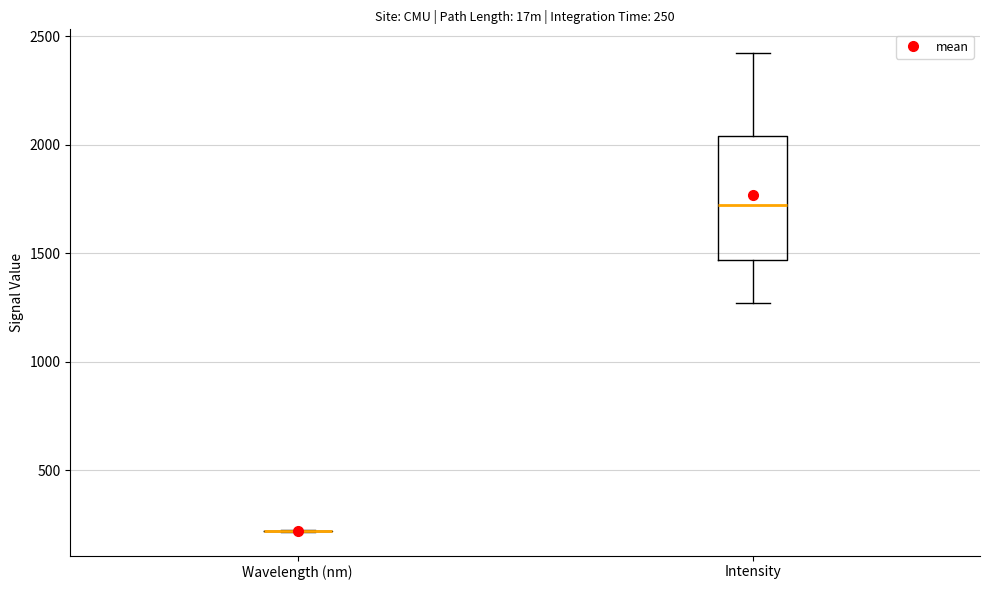

Comparing the boxes themselves (not the whiskers), which one is the tallest?

Intensity